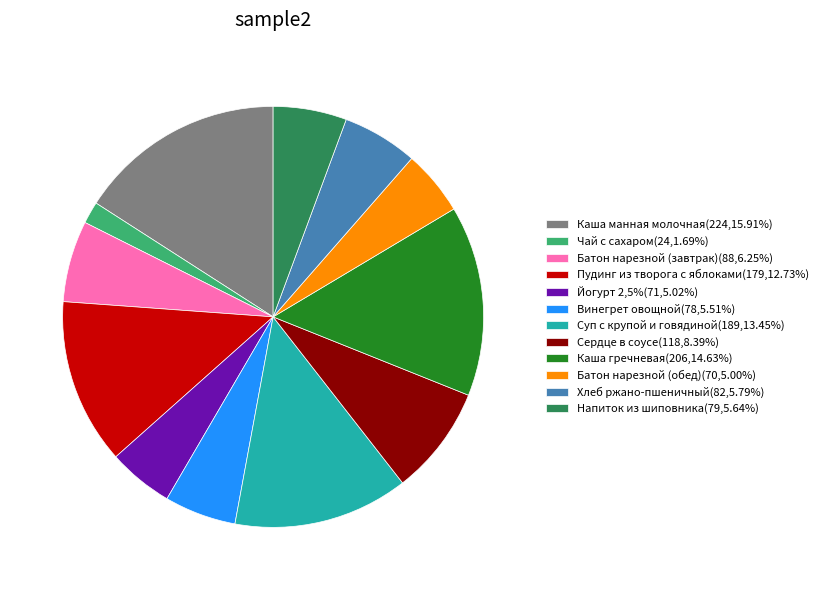

Count the number of slices in the pie.

12